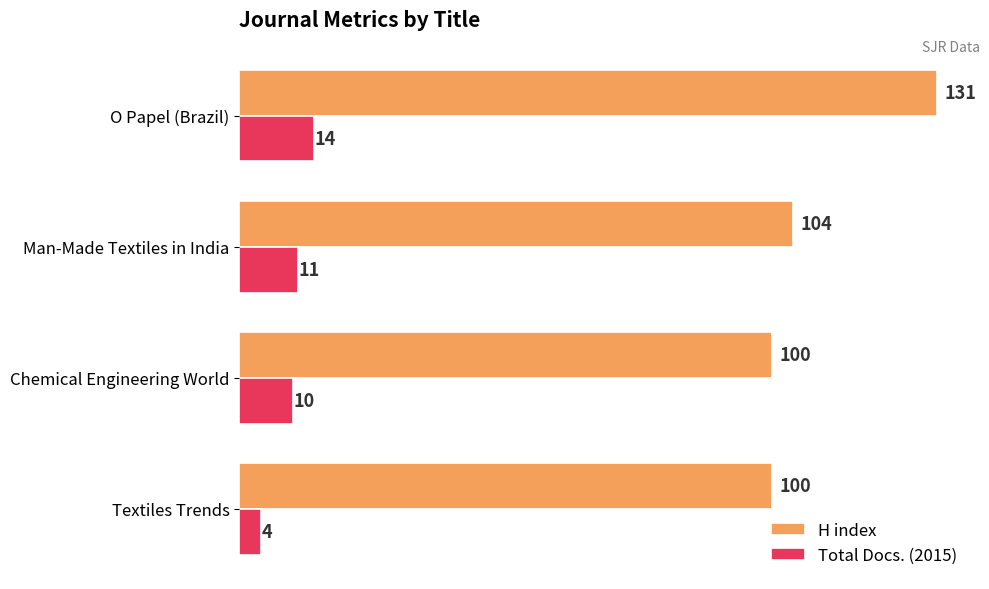

Rank the series by their maximum value, from highest to lowest.

H index, Total Docs. (2015)